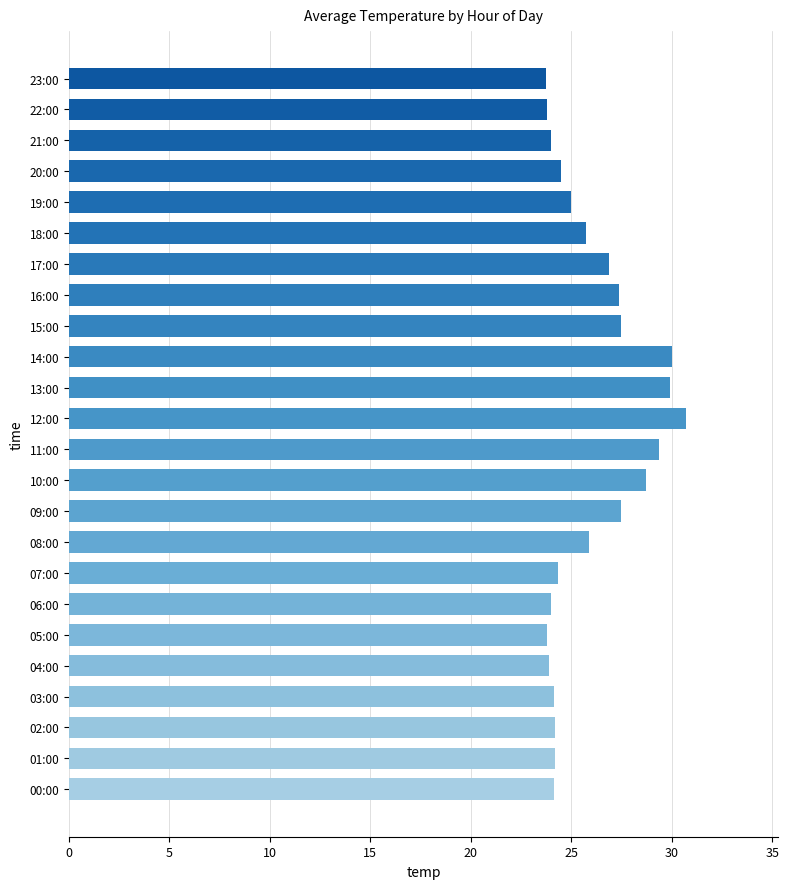

What is the average value?

26.0